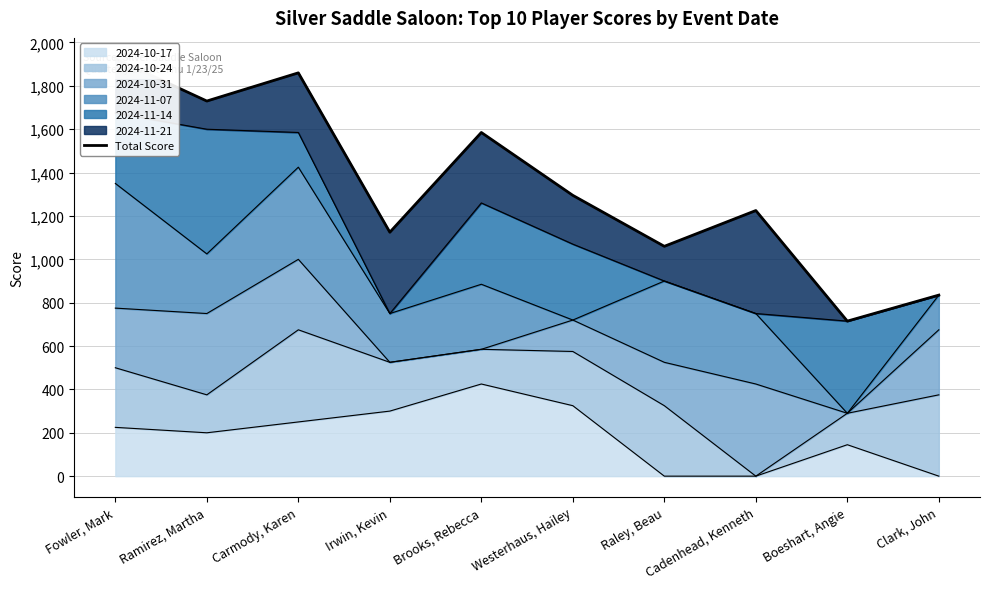

Where does the data first go above 1295?

Fowler, Mark